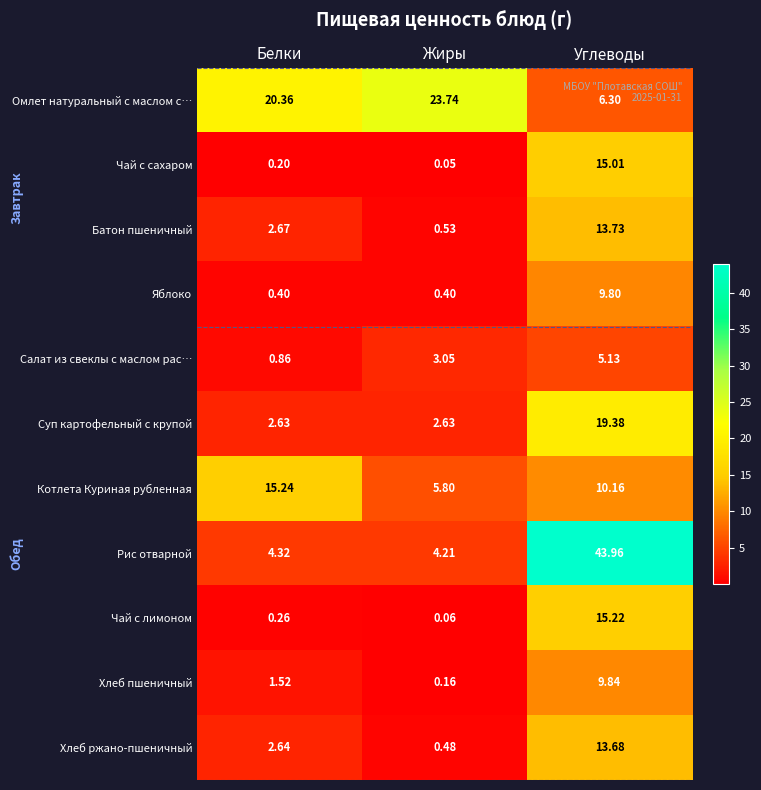

Which series has the largest range (max minus min)?

Рис отварной